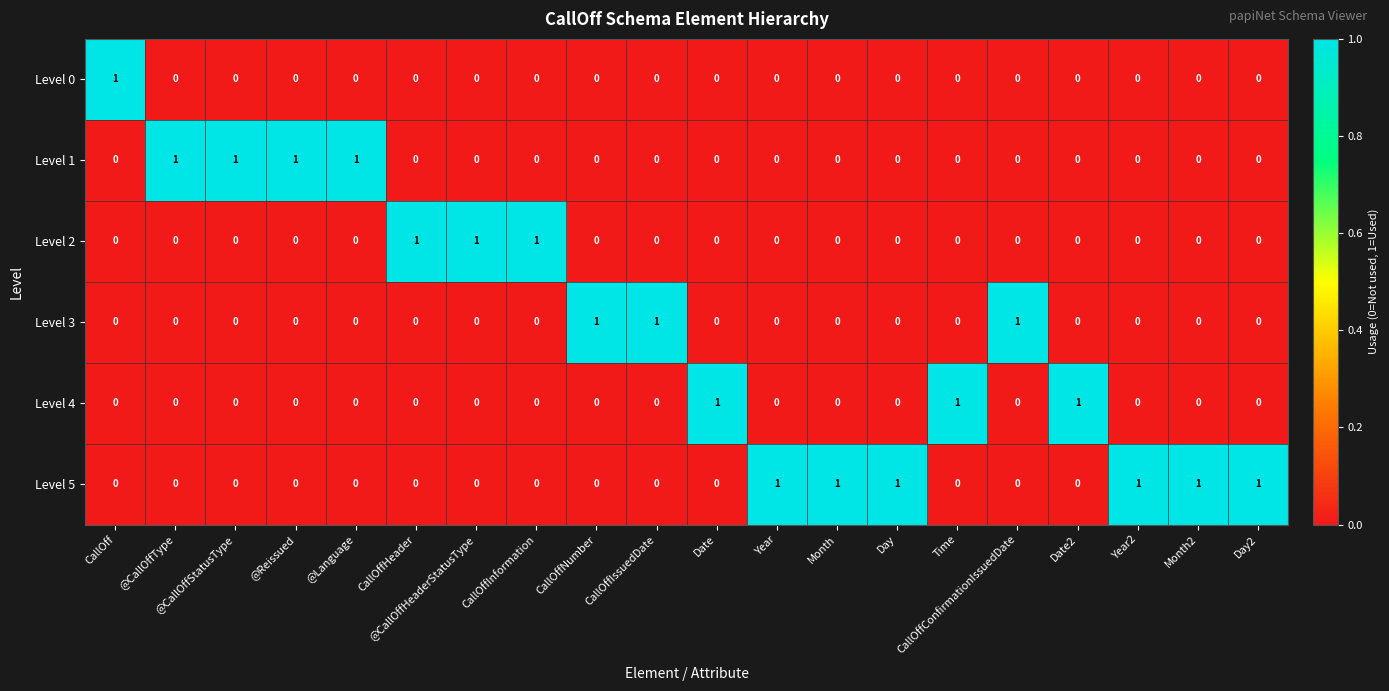

The value of Level 0 at Day is 0. True or false?

True